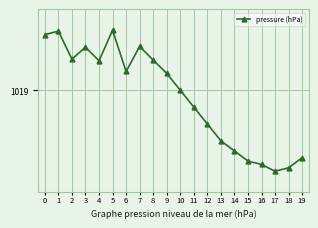

Rank the categories by value from highest to lowest.

5, 1, 0, 7, 3, 2, 8, 4, 6, 9, 10, 11, 12, 13, 14, 19, 15, 16, 18, 17